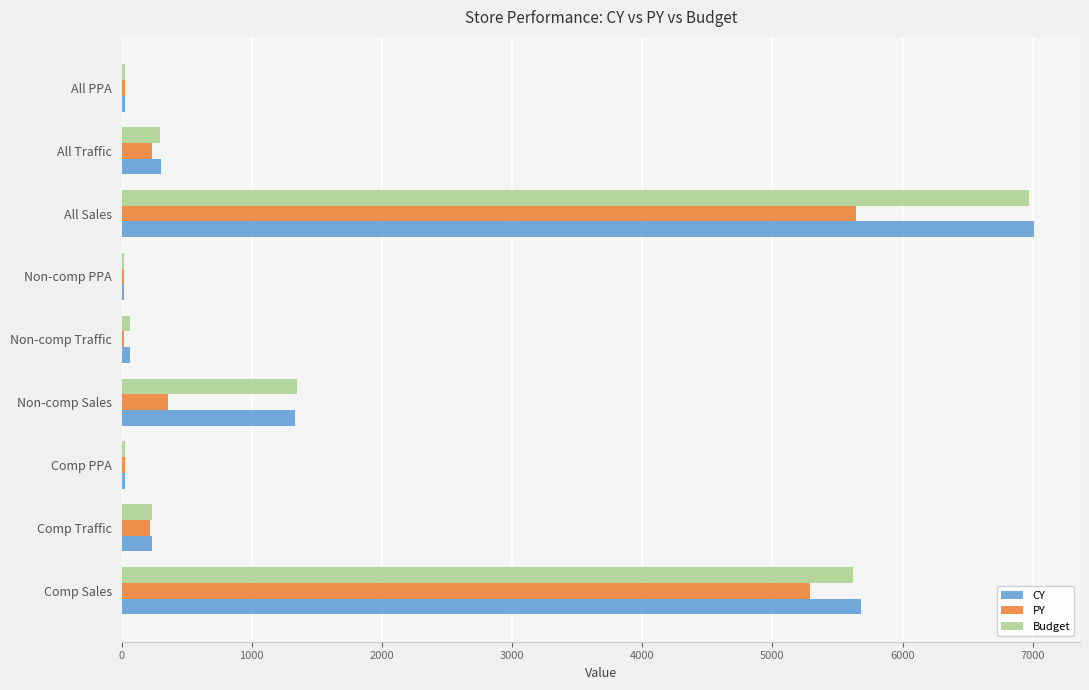

What is the greatest value displayed?

7012.7